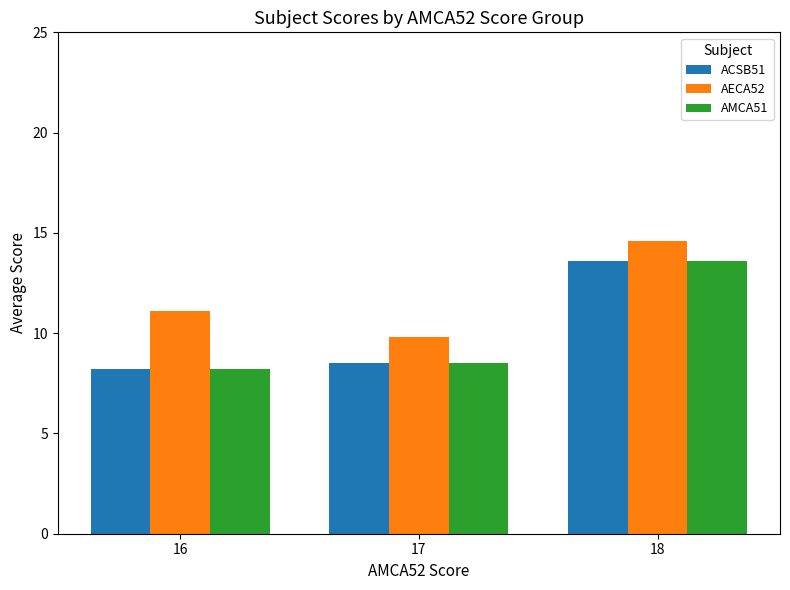

How many categories are shown in the chart?

3